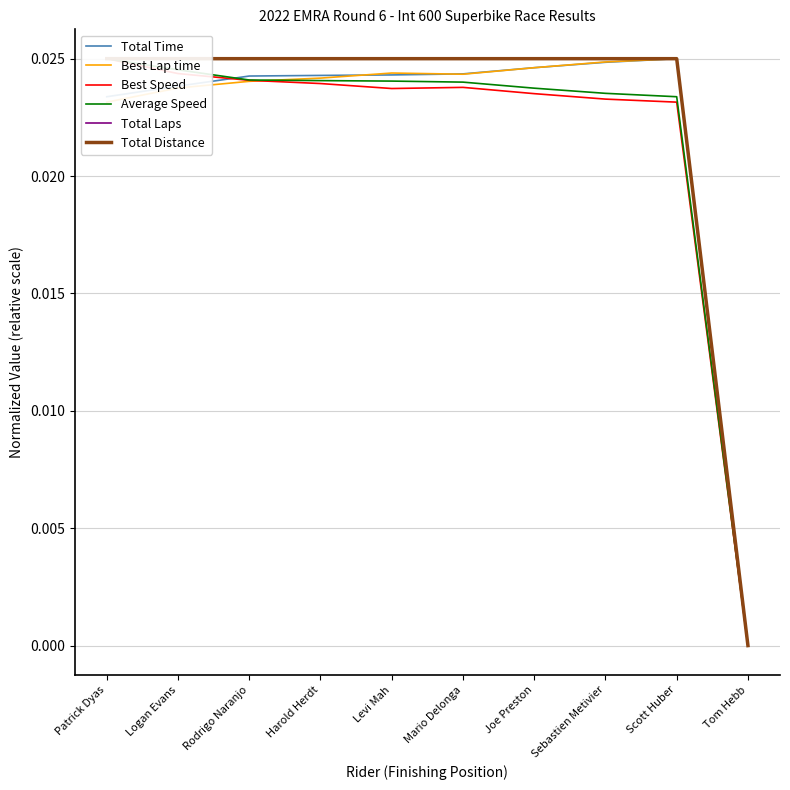

True or false: Best Lap time has a value of 0.0 at Harold Herdt.

True